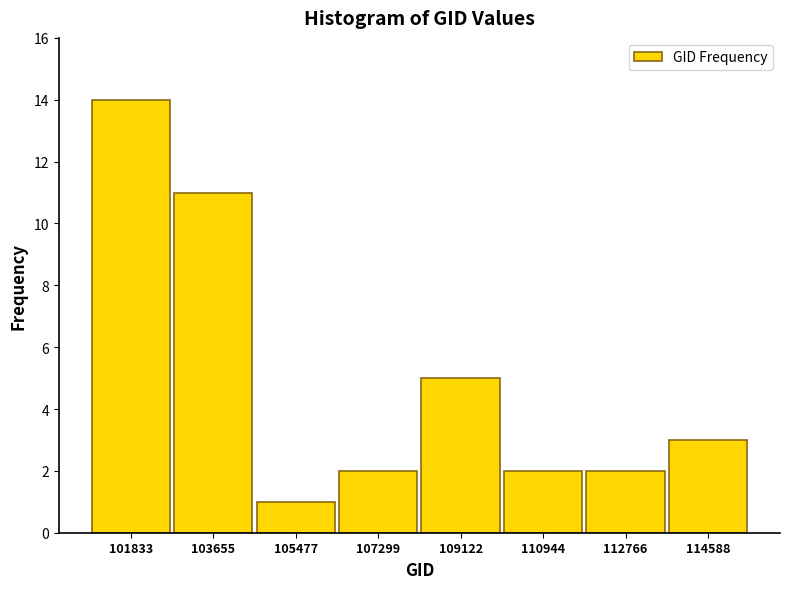

Reading left to right, transcribe this chart: for each bar, give the range it covers on the x-axis and its height. Neither the bar edges nor the heights are printed on the chart, so give them approximately, as read against the axes.

101000 to 102800: 14
102800 to 104600: 11
104600 to 106400: 1
106400 to 108200: 2
108200 to 110000: 5
110000 to 111800: 2
111800 to 113600: 2
113600 to 115600: 3